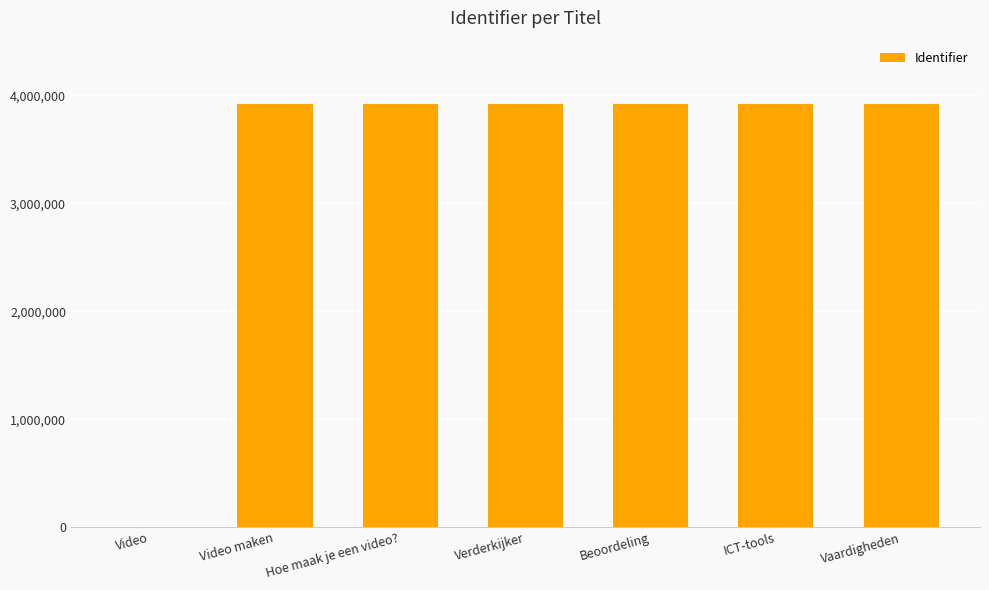

Is it true that the value at Beoordeling is 3918216?

True